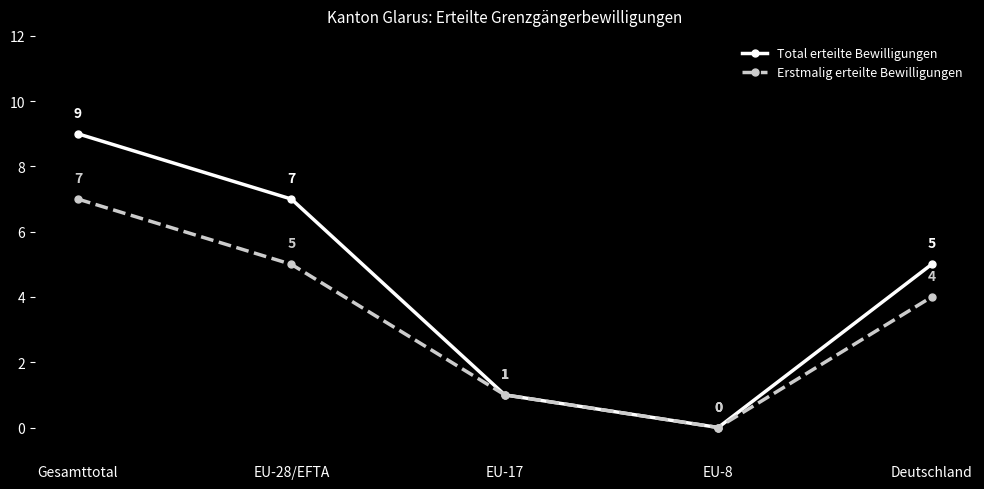

True or false: Erstmalig erteilte Bewilligungen has a value of 2 at Deutschland.

False